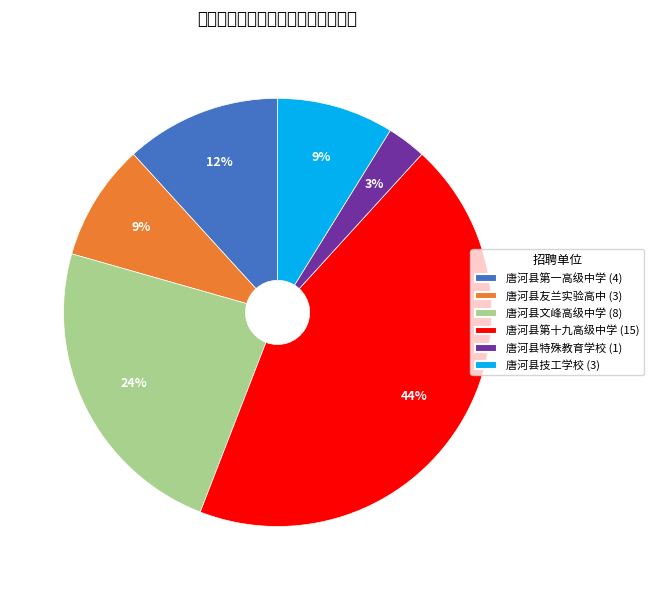

To the nearest percent, what is the average slice percentage?

17%